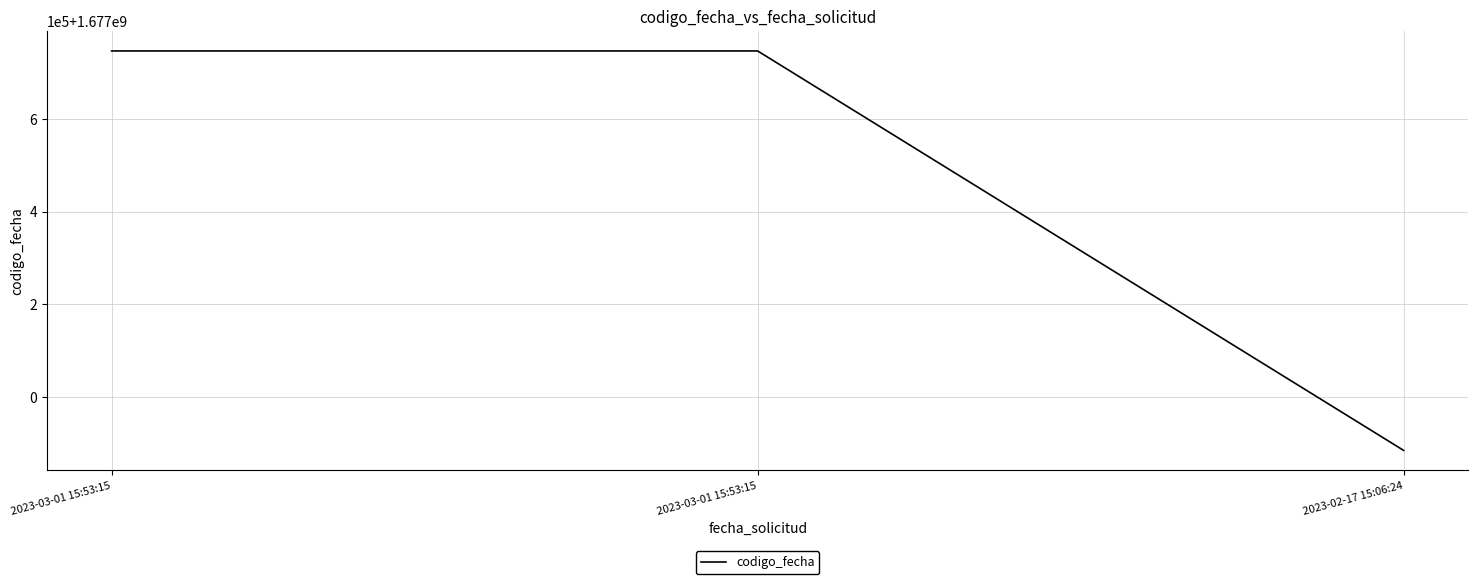

What is the label of the 2nd point from the right?

2023-03-01 15:53:15